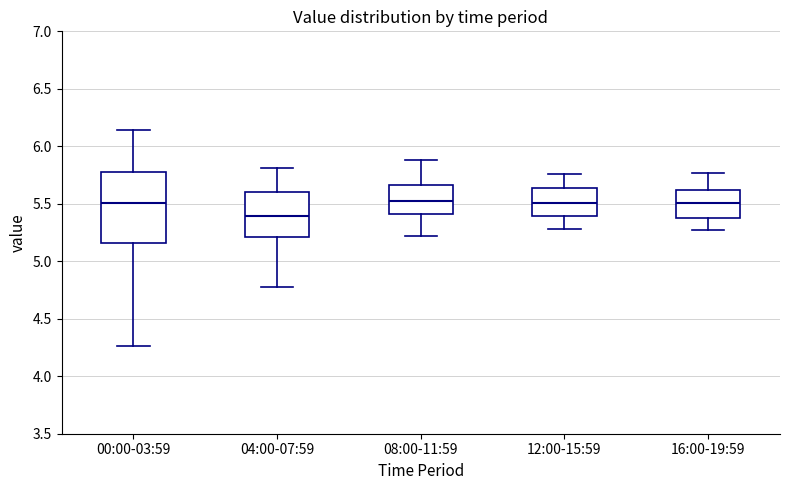

Reading left to right, transcribe this box plot: for each box, give where its median line is, the range the box spans, and where its two whiskers end, as read against the y-axis. The values are not printed on the chart, so give them approximately, as read against the axis.

00:00-03:59: median 5.50, box 5.15 to 5.75, whiskers 4.25 to 6.15
04:00-07:59: median 5.40, box 5.20 to 5.60, whiskers 4.80 to 5.80
08:00-11:59: median 5.55, box 5.40 to 5.65, whiskers 5.20 to 5.90
12:00-15:59: median 5.50, box 5.40 to 5.65, whiskers 5.30 to 5.75
16:00-19:59: median 5.50, box 5.40 to 5.60, whiskers 5.25 to 5.75